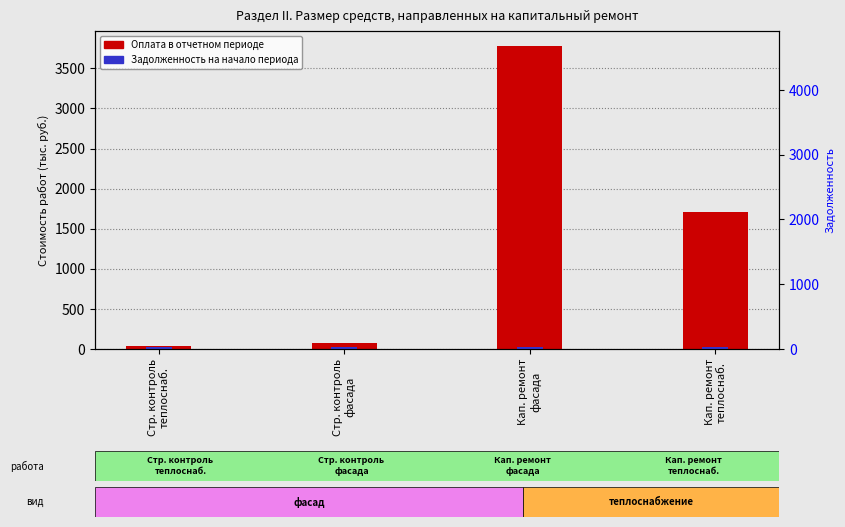

Rank the series at Стр. контроль
теплоснаб. from lowest to highest value.

Задолженность на начало периода, Оплата в отчетном периоде